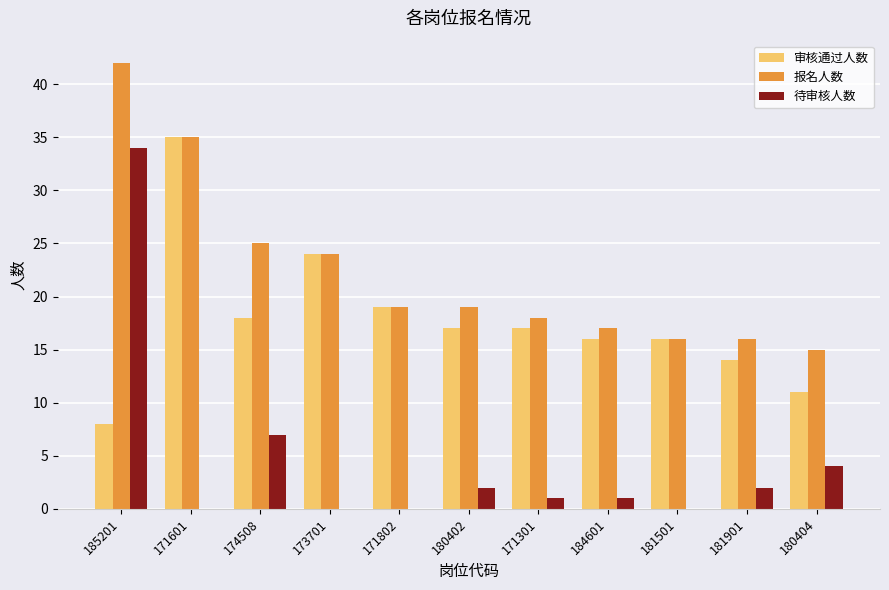

Which series has the largest total across all categories?

报名人数